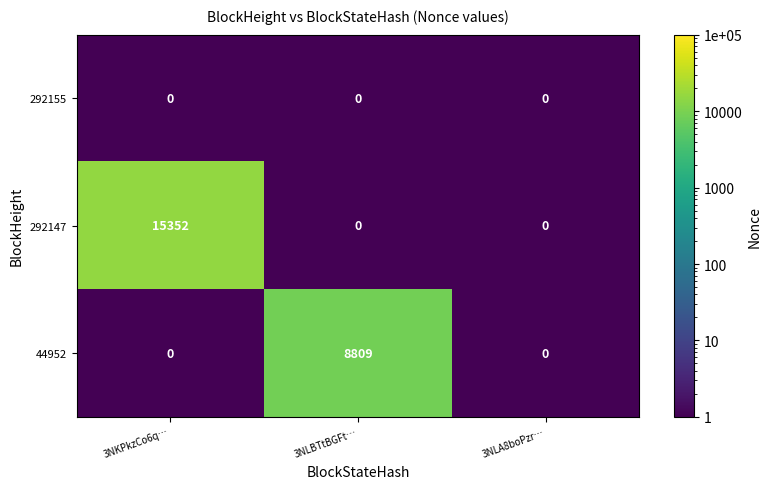

Which label corresponds to the largest value in the chart?

3NKPkzCo6q…